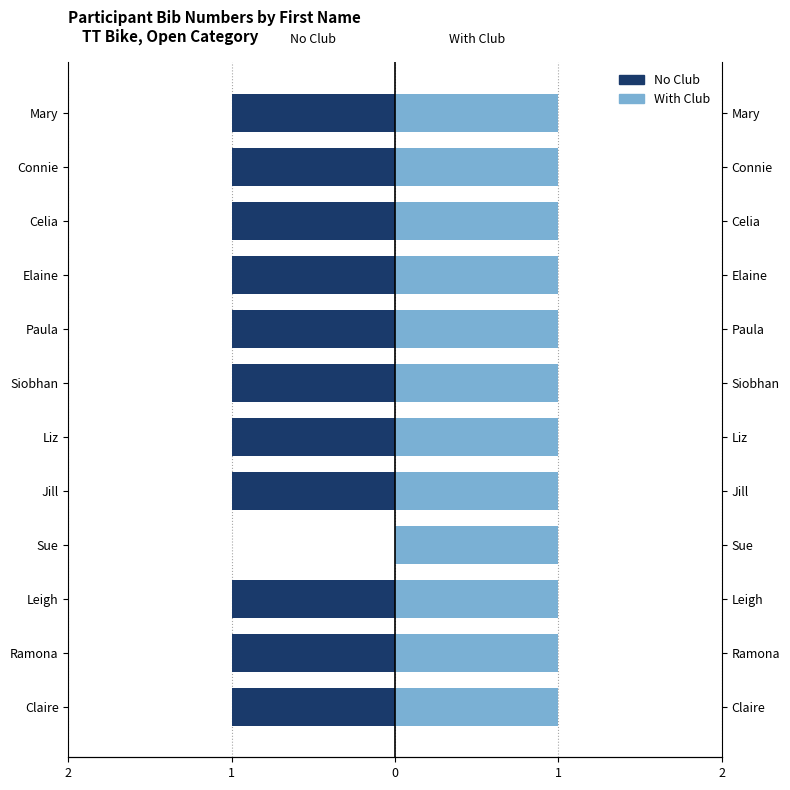

Which series has the largest total across all categories?

With Club